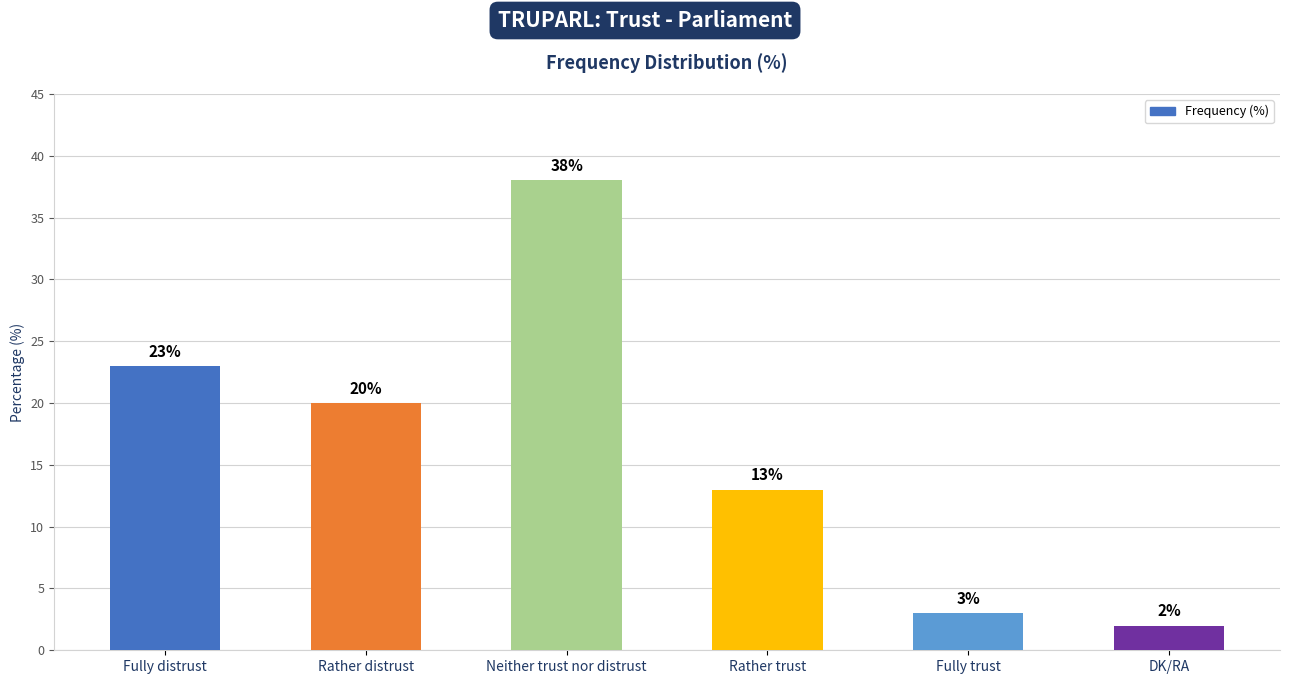

How many bars are there in total?

6